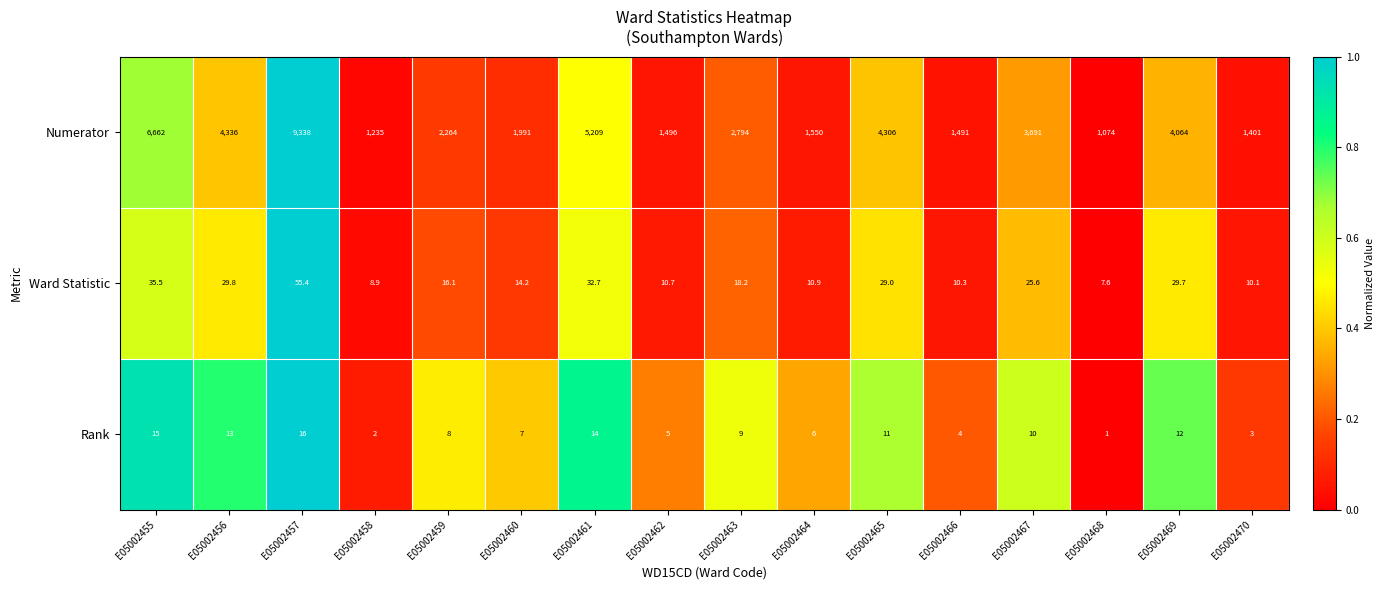

True or false: Ward Statistic has a value of 7.8 at E05002459.

False